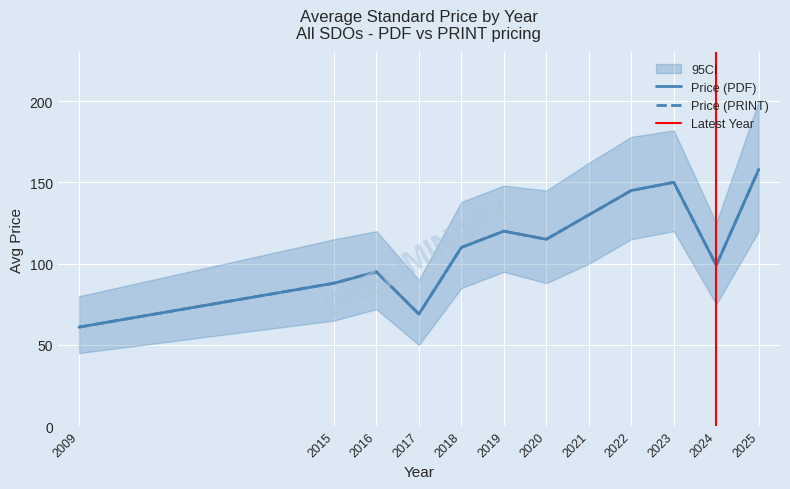

What is the difference between the maximum and second lowest values in the Price (PRINT) series?

89